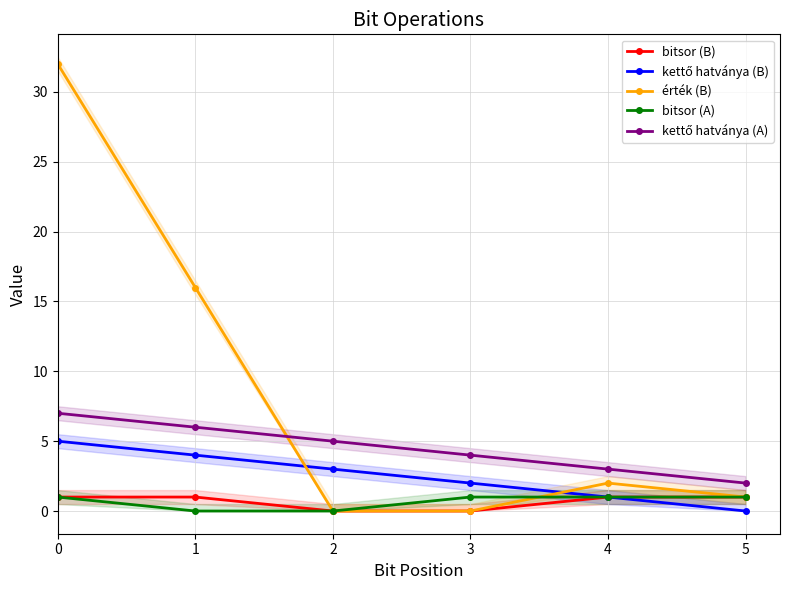

True or false: kettő hatványa (B) and bitsor (B) intersect in this chart.

False